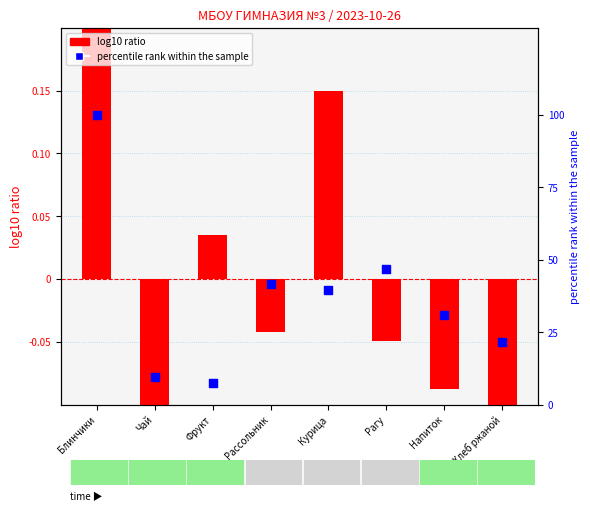

Is the value of log10 ratio at Рагу greater than the value of percentile rank within the sample at Напиток?

No